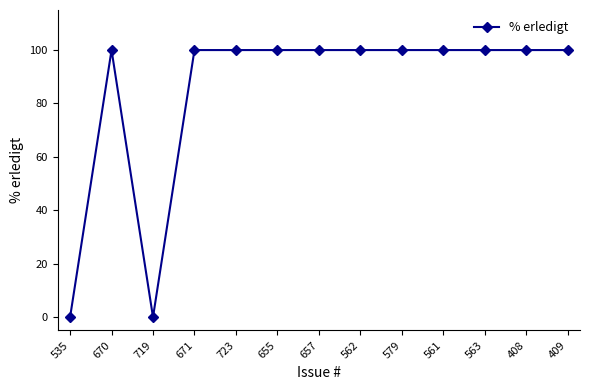

What is the difference between the second highest and second lowest values?

100